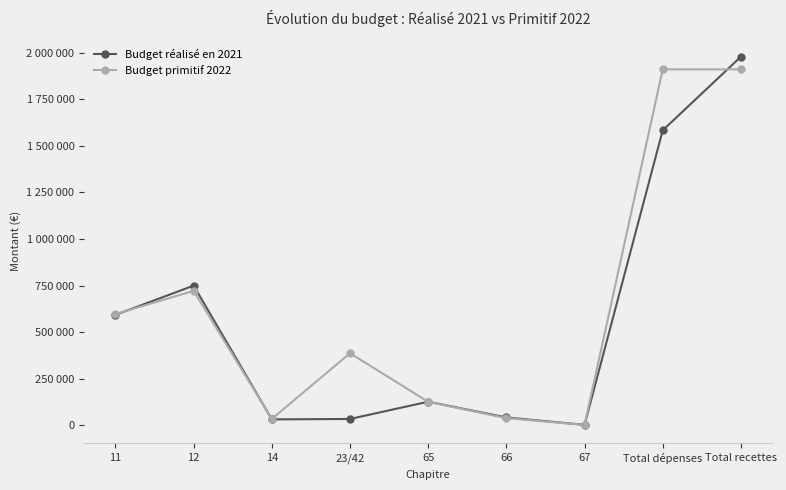

Is this an area chart (filled region under the line)?

No